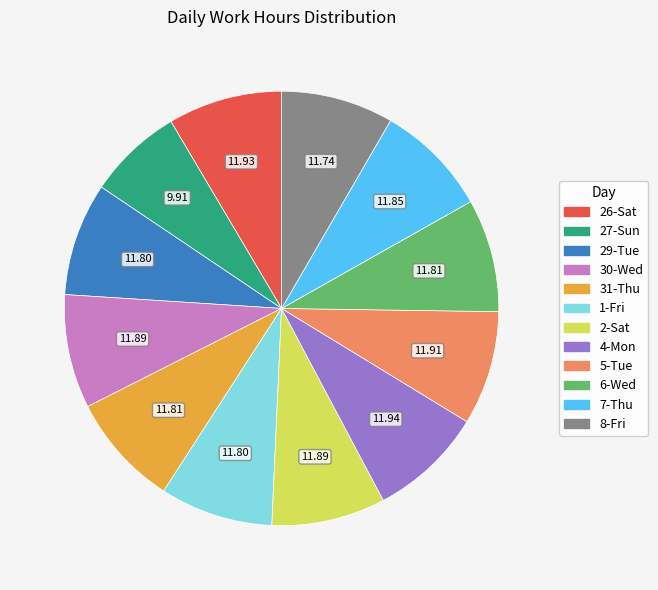

Approximately how many times larger is the value at 29-Tue compared to 27-Sun?

1.2